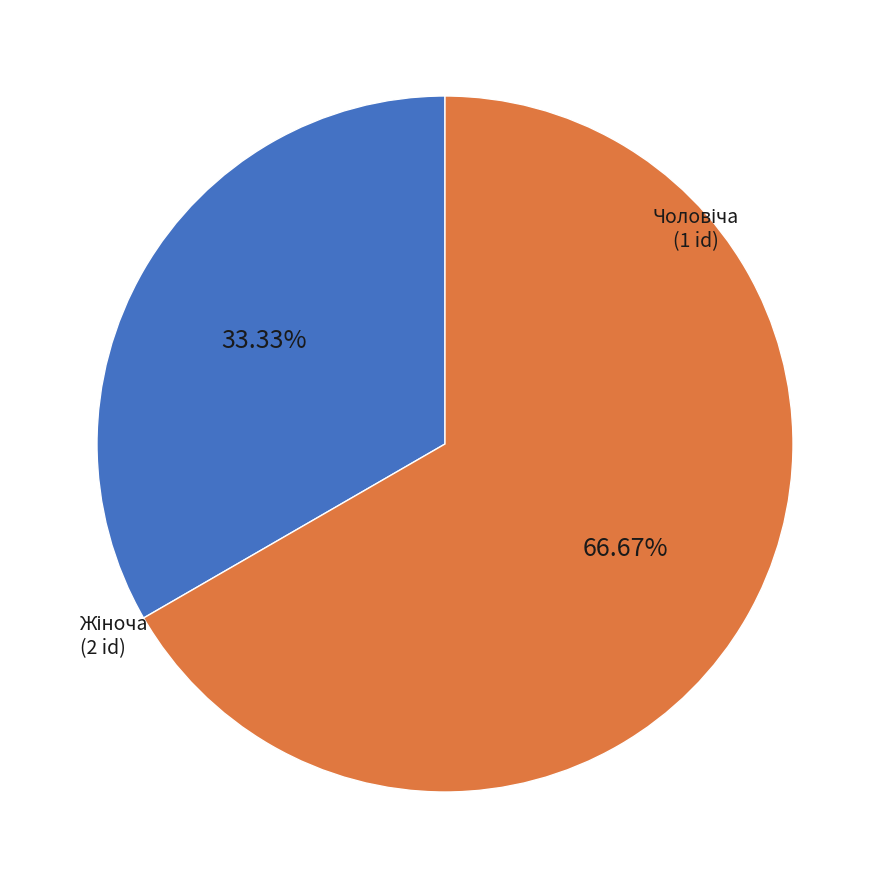

How many segments does this pie chart have?

2